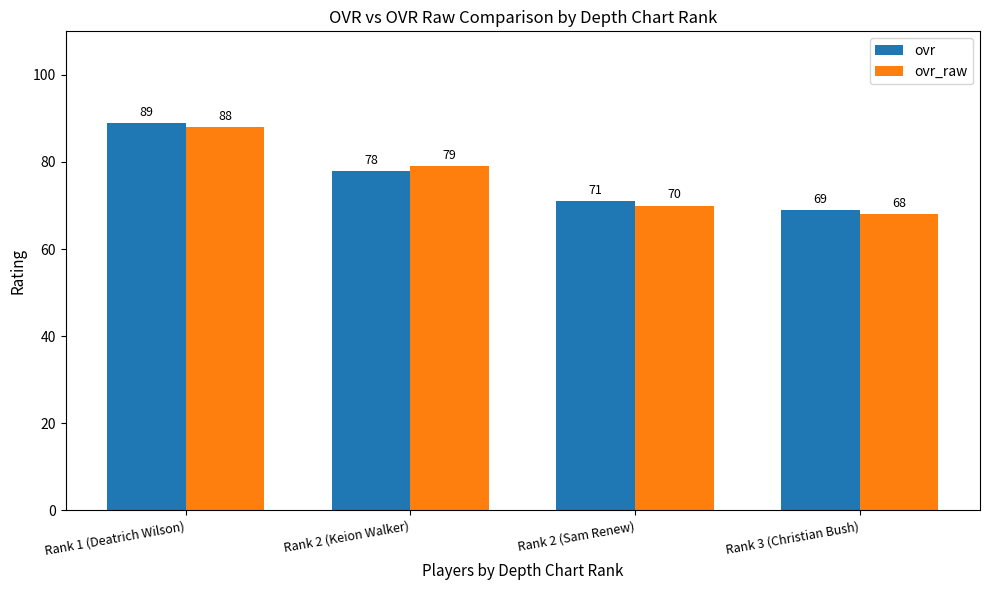

What is the difference between the maximum and second lowest values in the ovr series?

18